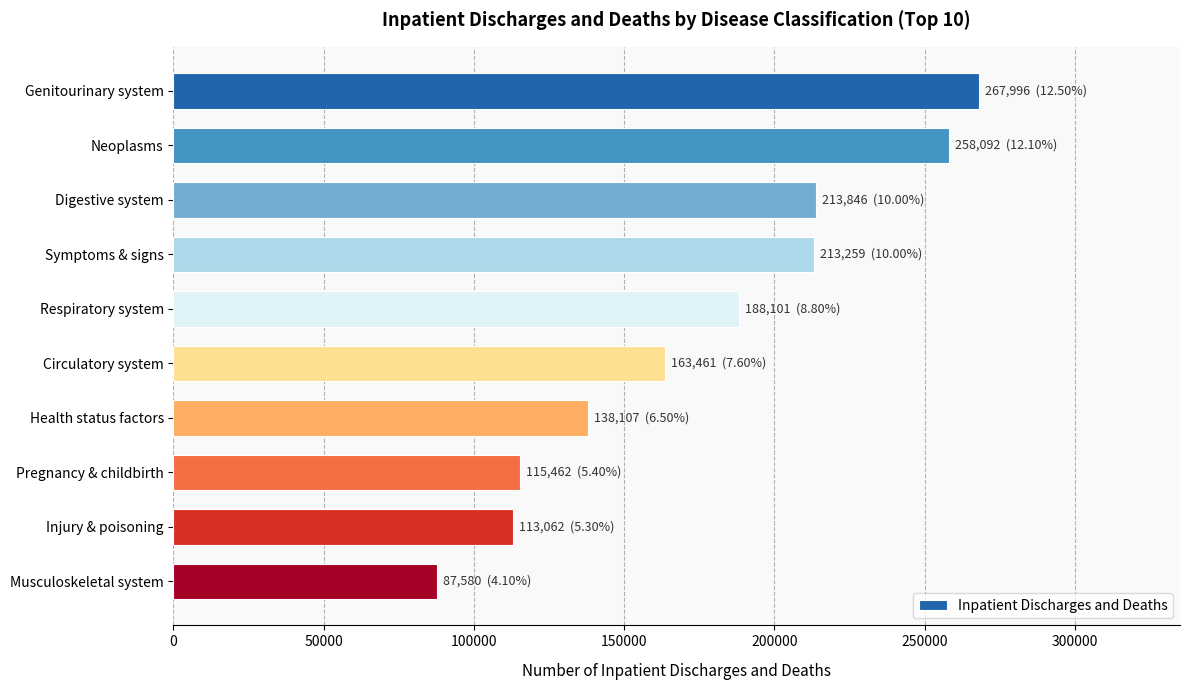

What is the sum of all values?

1758966